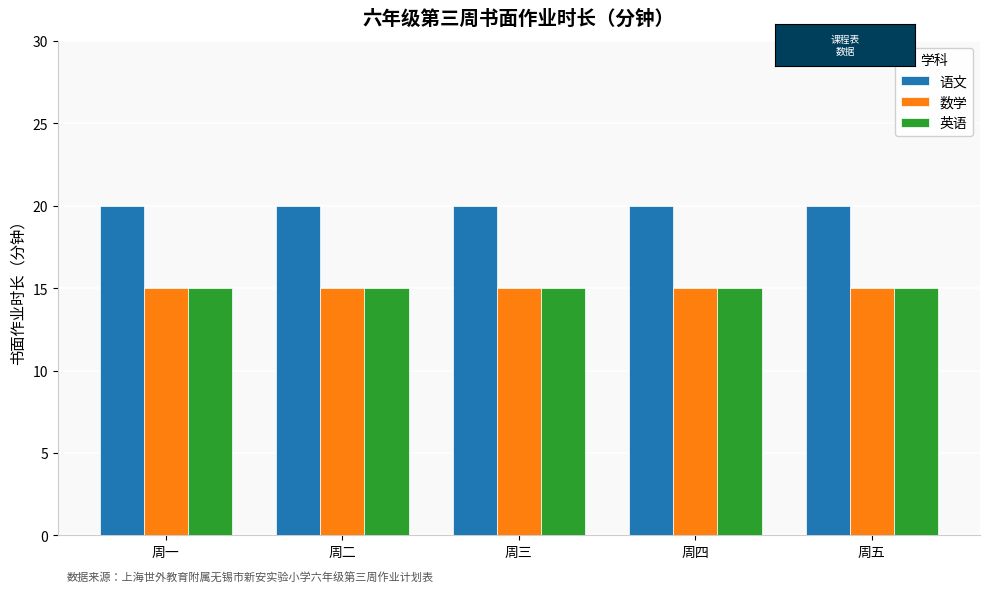

What is the spread (max minus min) of values at 周五?

5